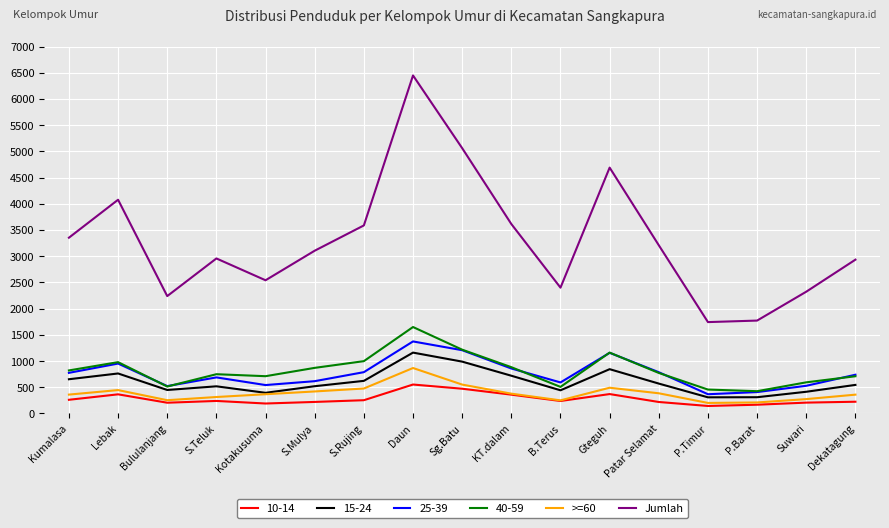

True or false: Jumlah and >=60 cross at least once.

False